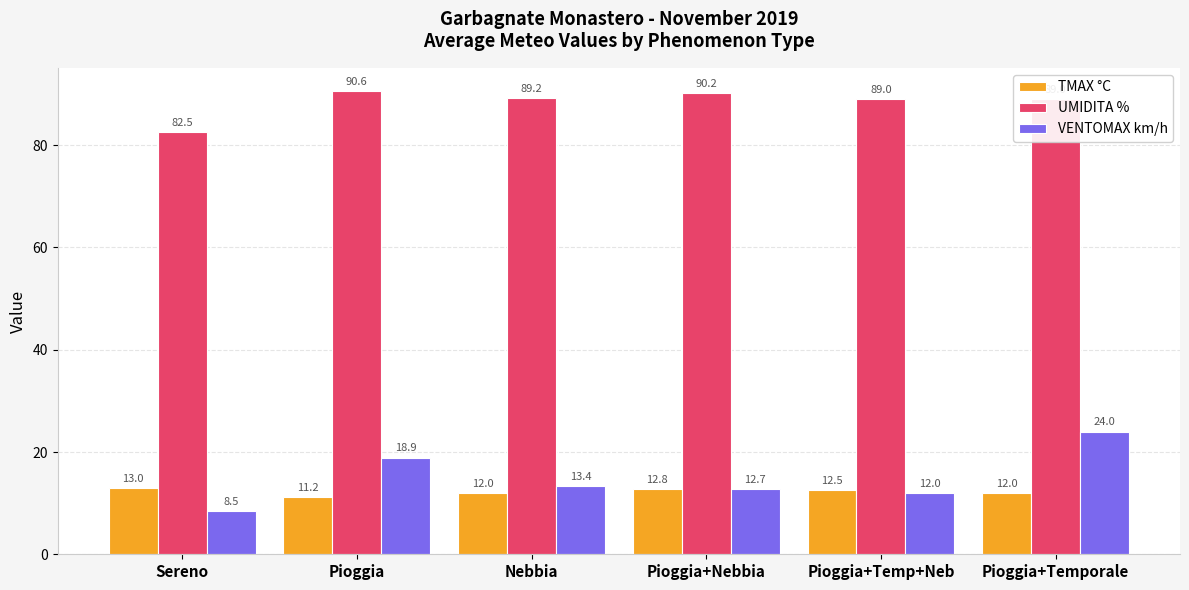

What is the sum of the TMAX °C values at Pioggia+Temp+Neb and Pioggia+Temporale?

24.5